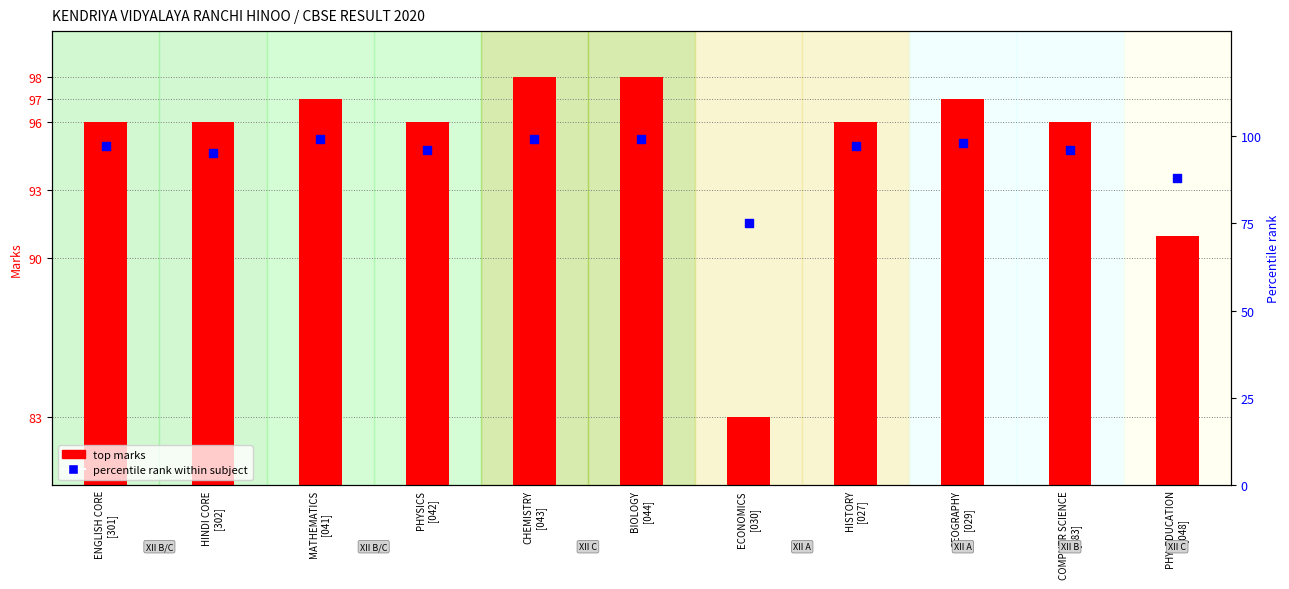

Is the value of top marks at PHY. EDUCATION
[048] greater than the value of percentile rank at COMPUTR SCIENCE
[083]?

No